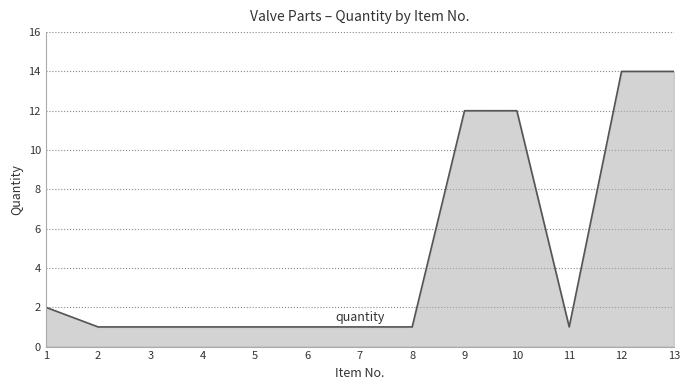

What is the change in value from 1 to 5?

-1